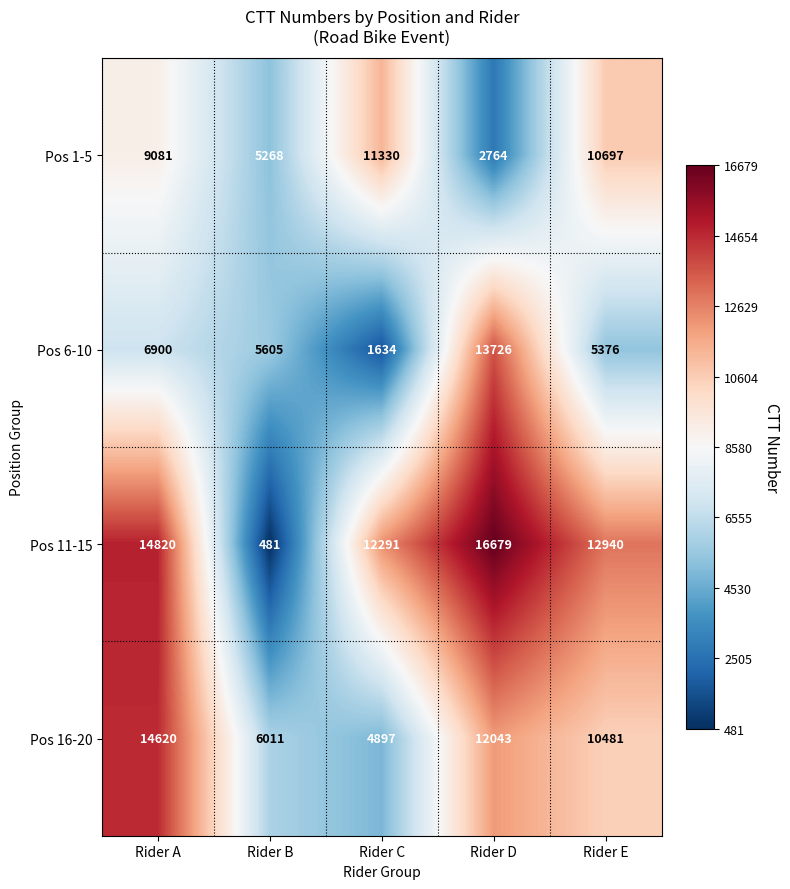

How many data points does each series have?

5